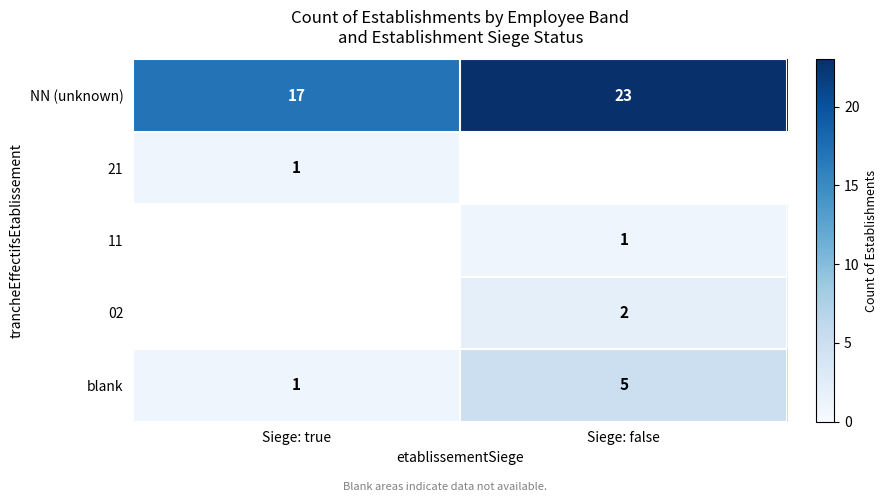

What is the sum of all NN (unknown) values?

40